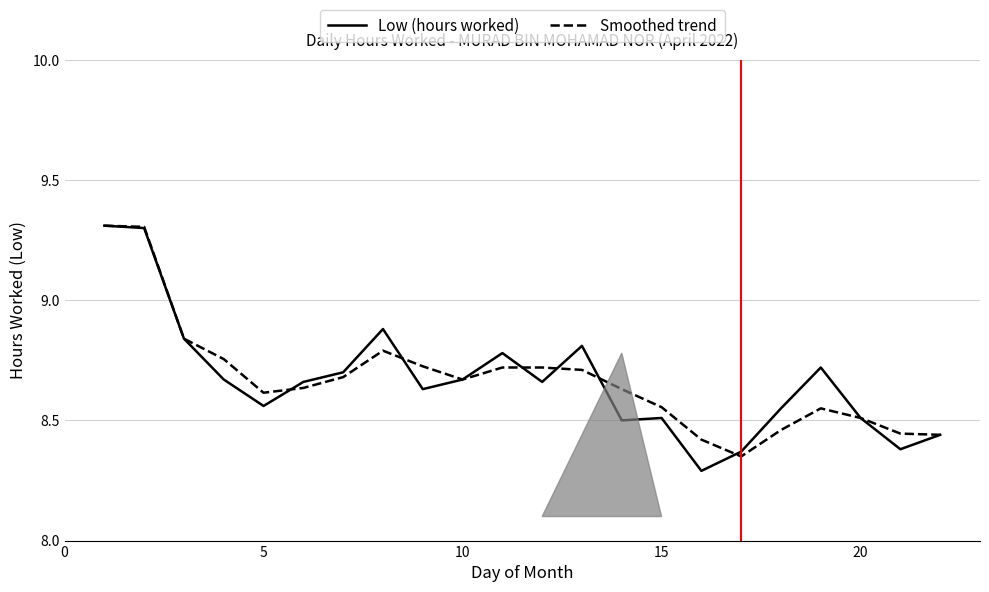

What is the maximum value shown in the chart?

9.3